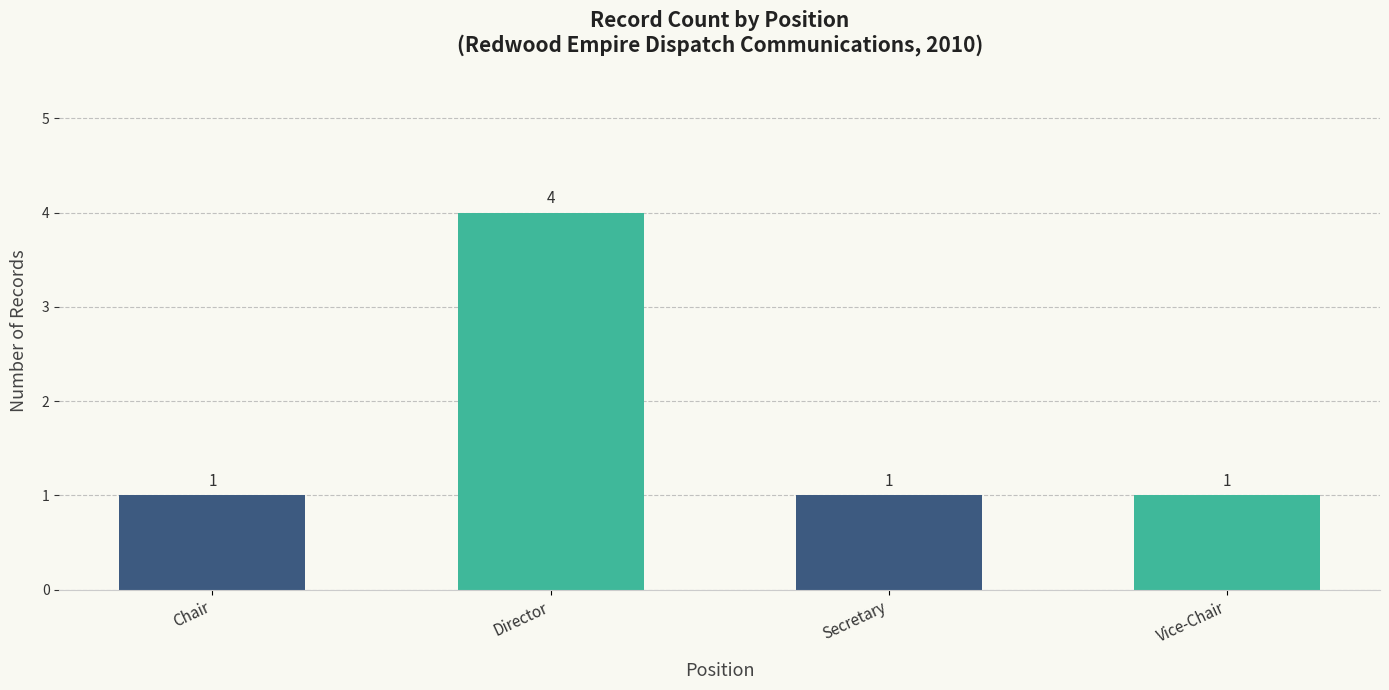

What is the average value?

2